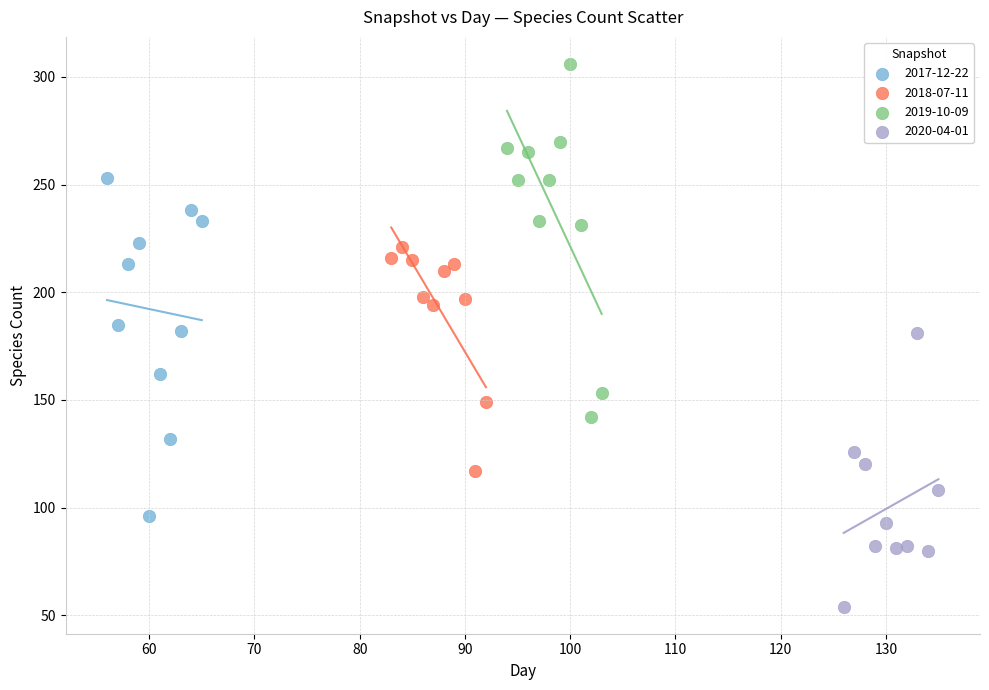

What are all the series names shown in the legend?

2017-12-22, 2018-07-11, 2019-10-09, 2020-04-01